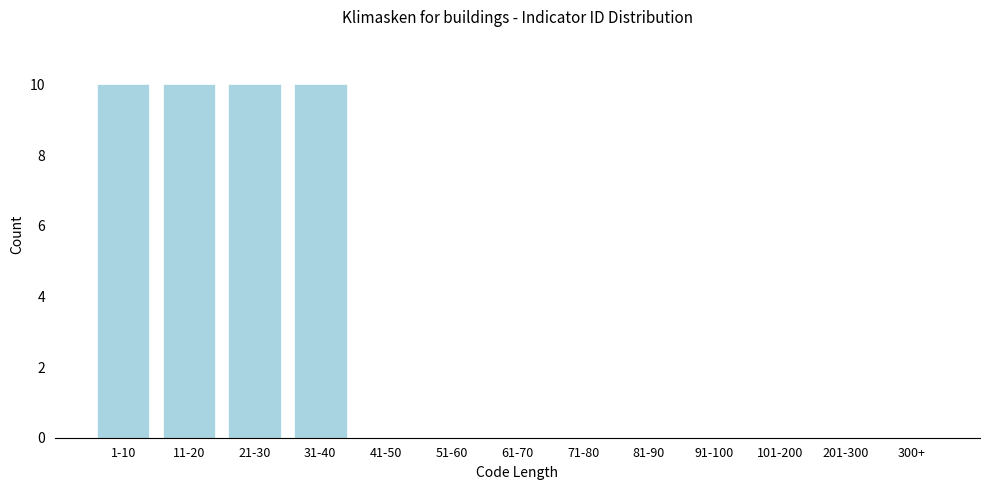

Reading right to left, what are all the values shown in this chart?

300+=0	201-300=0	101-200=0	91-100=0	81-90=0	71-80=0	61-70=0	51-60=0	41-50=0	31-40=10	21-30=10	11-20=10	1-10=10